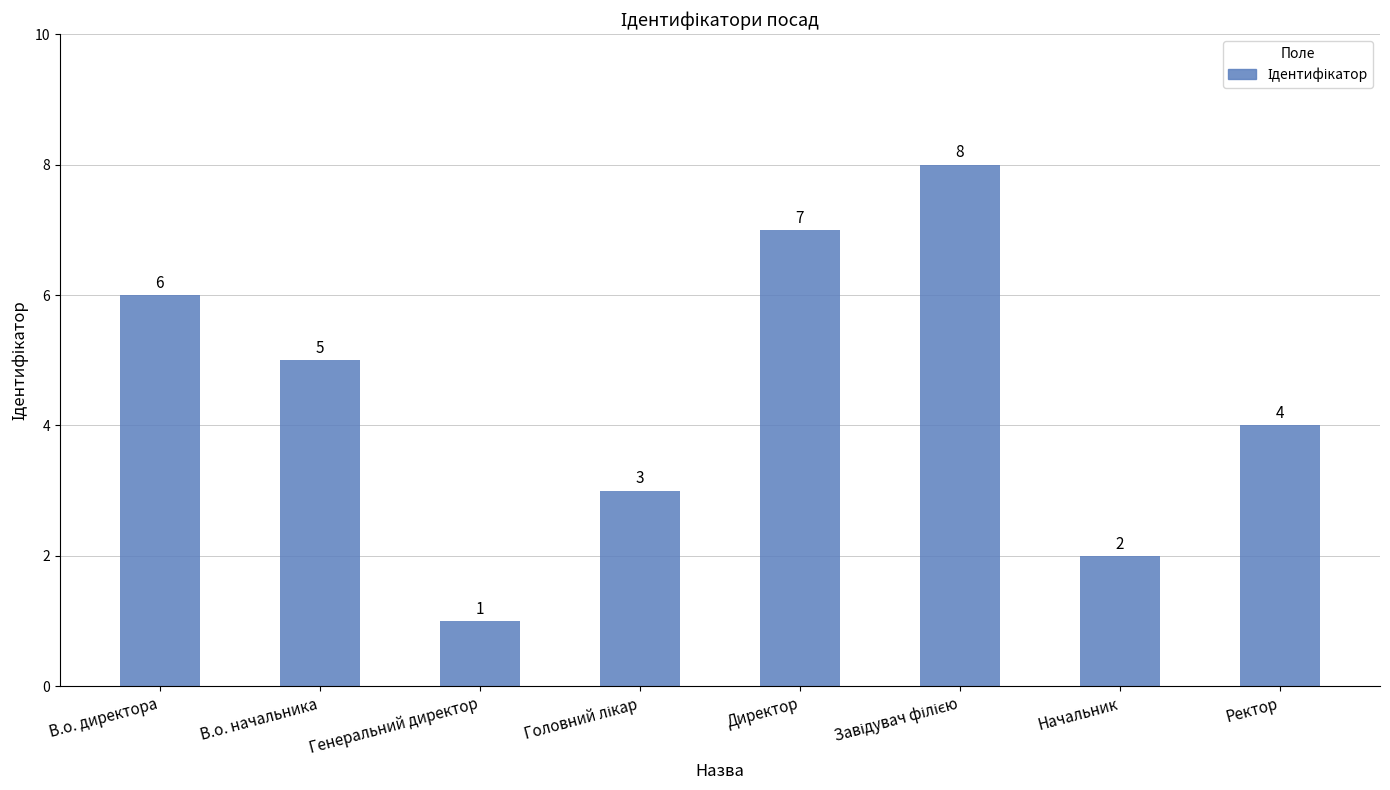

What is the difference between the second highest and second lowest values?

5